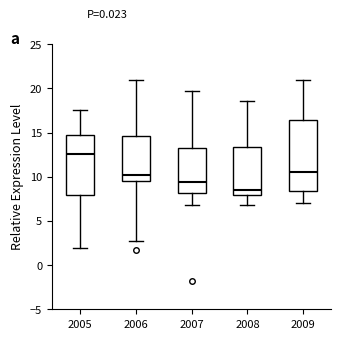

Which box has the highest median line?

2005